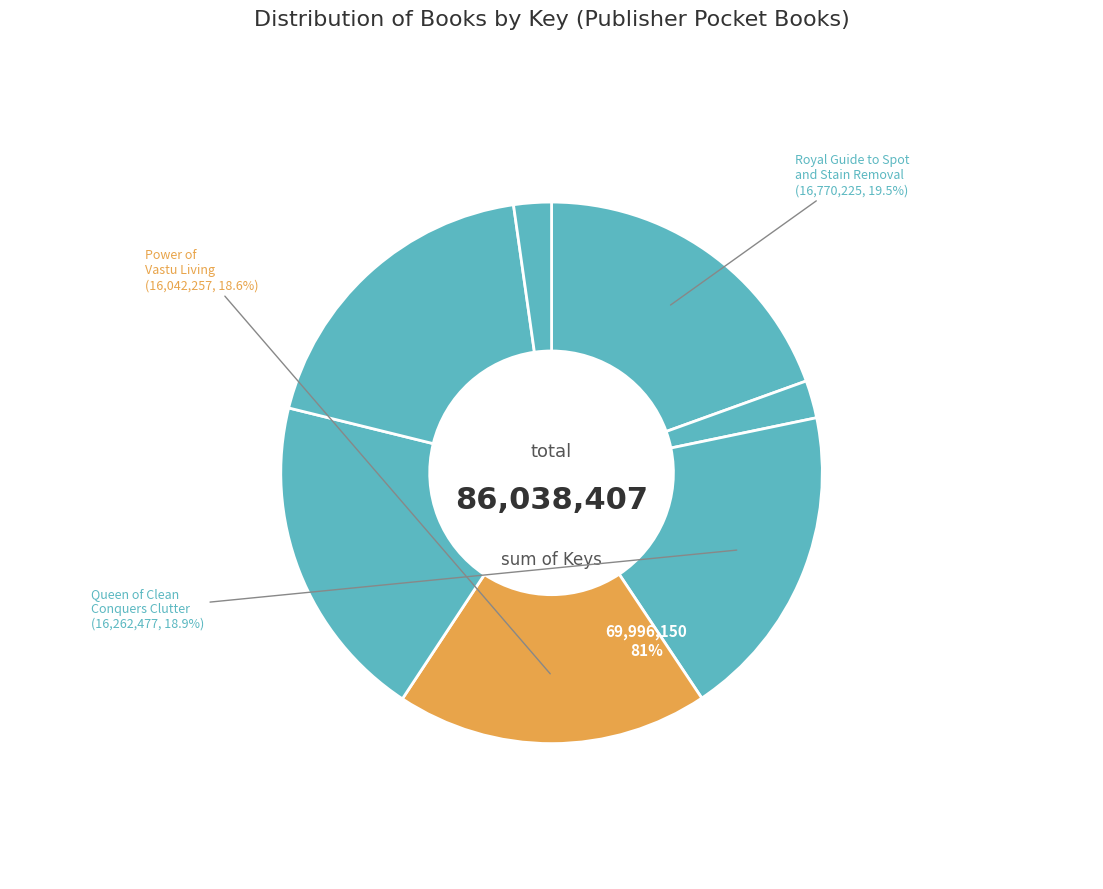

How many slices are in this pie chart?

7